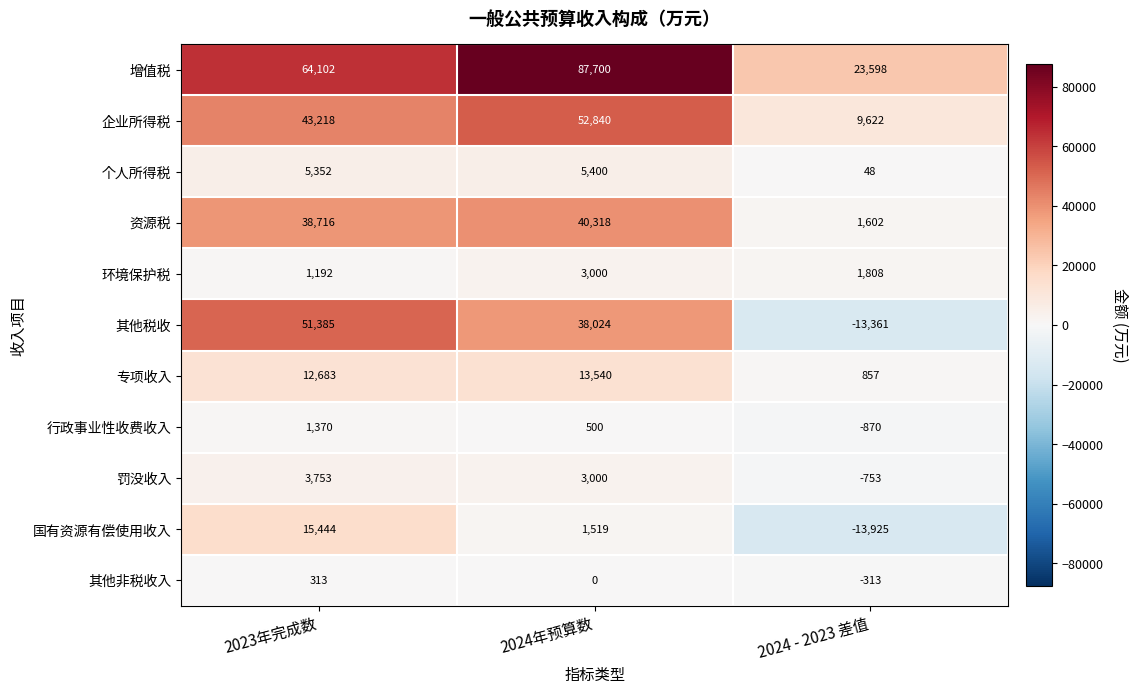

What is the approximate value of 国有资源有偿使用收入 at 2023年完成数, to the nearest 10?

15440